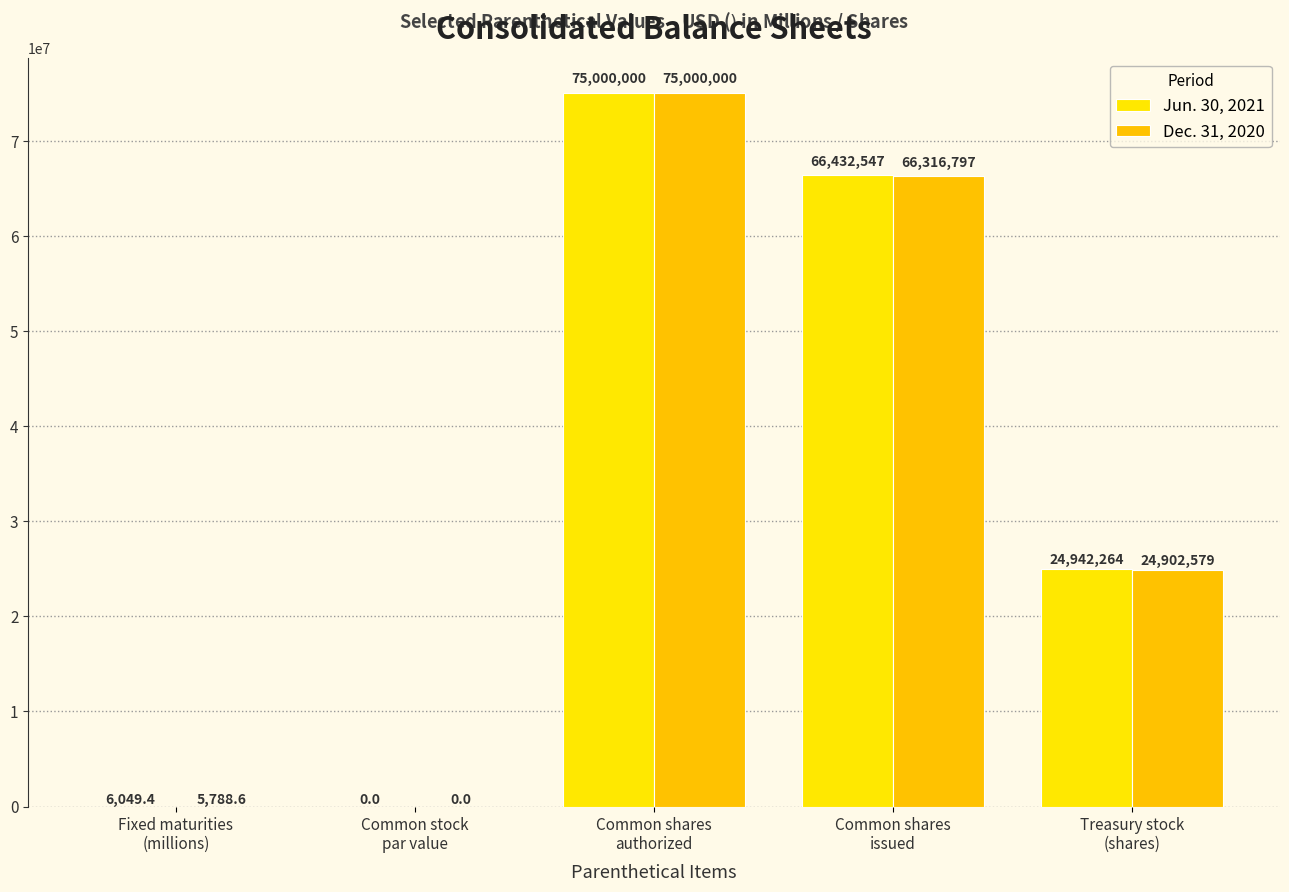

Rank the series at Common shares
issued from lowest to highest value.

Dec. 31, 2020, Jun. 30, 2021